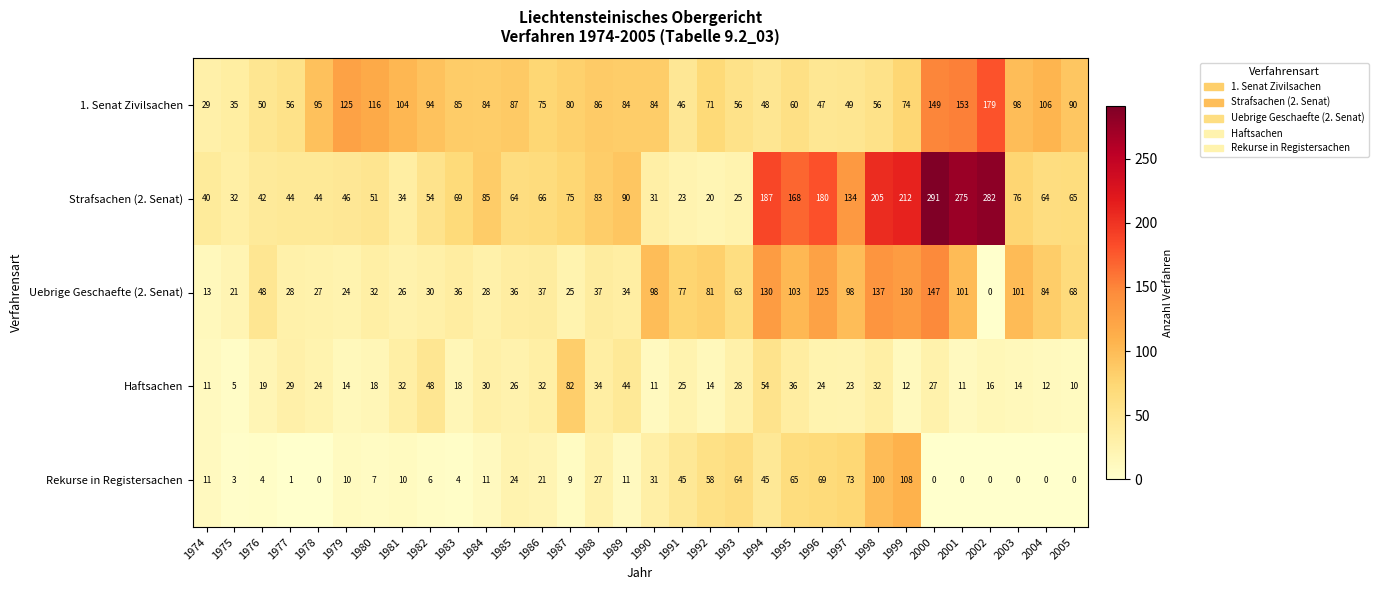

Where is Uebrige Geschaefte (2. Senat) nearest to the value 73?

1991